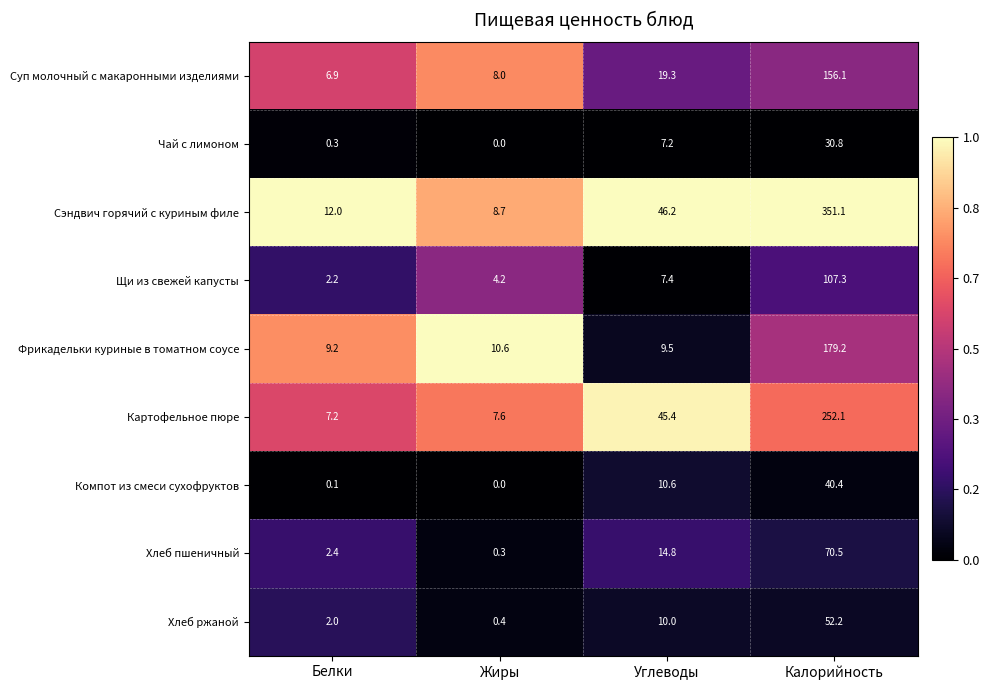

What is the difference between the highest and lowest values at Углеводы?

39.0